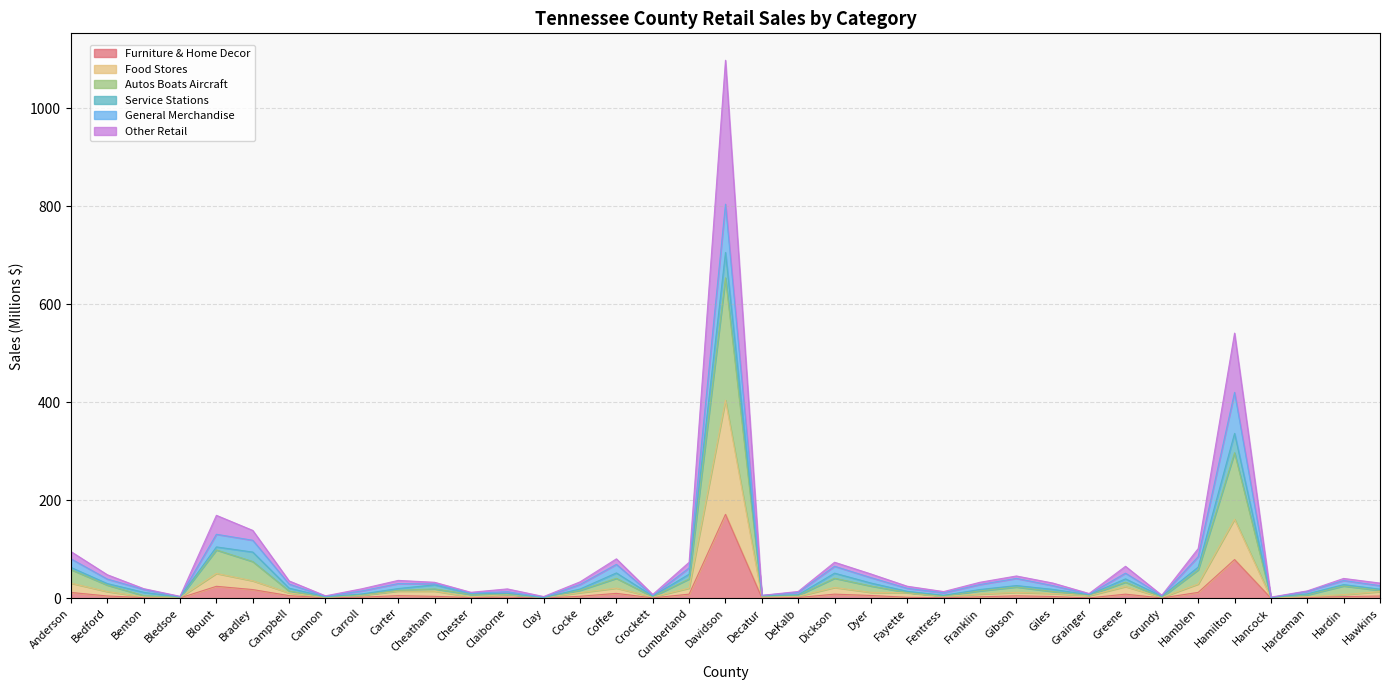

What is the label of the 26th point from the right?

Chester